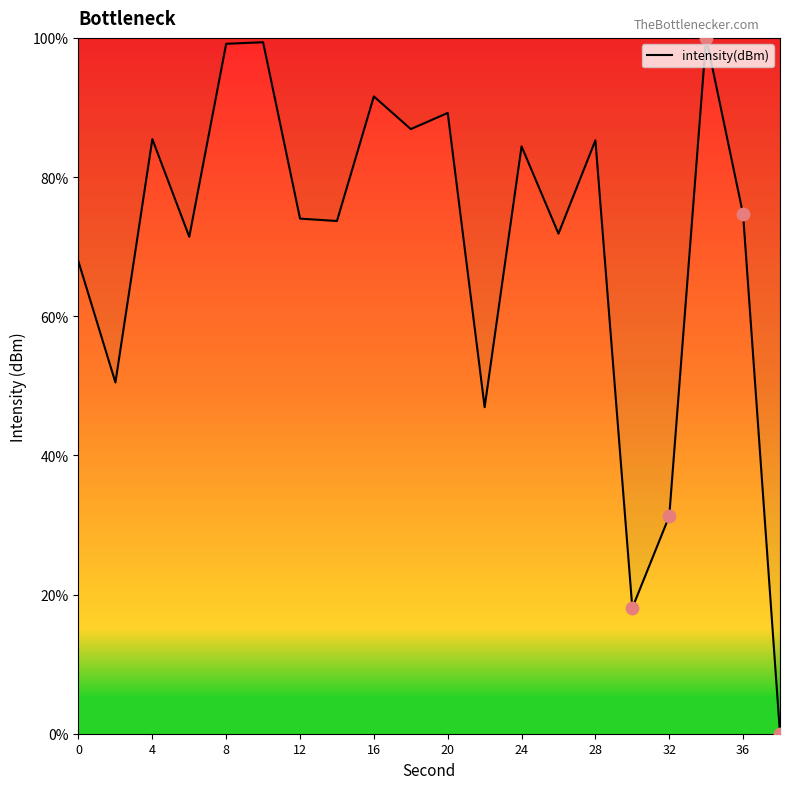

What is the difference between the maximum and minimum values?

100.0